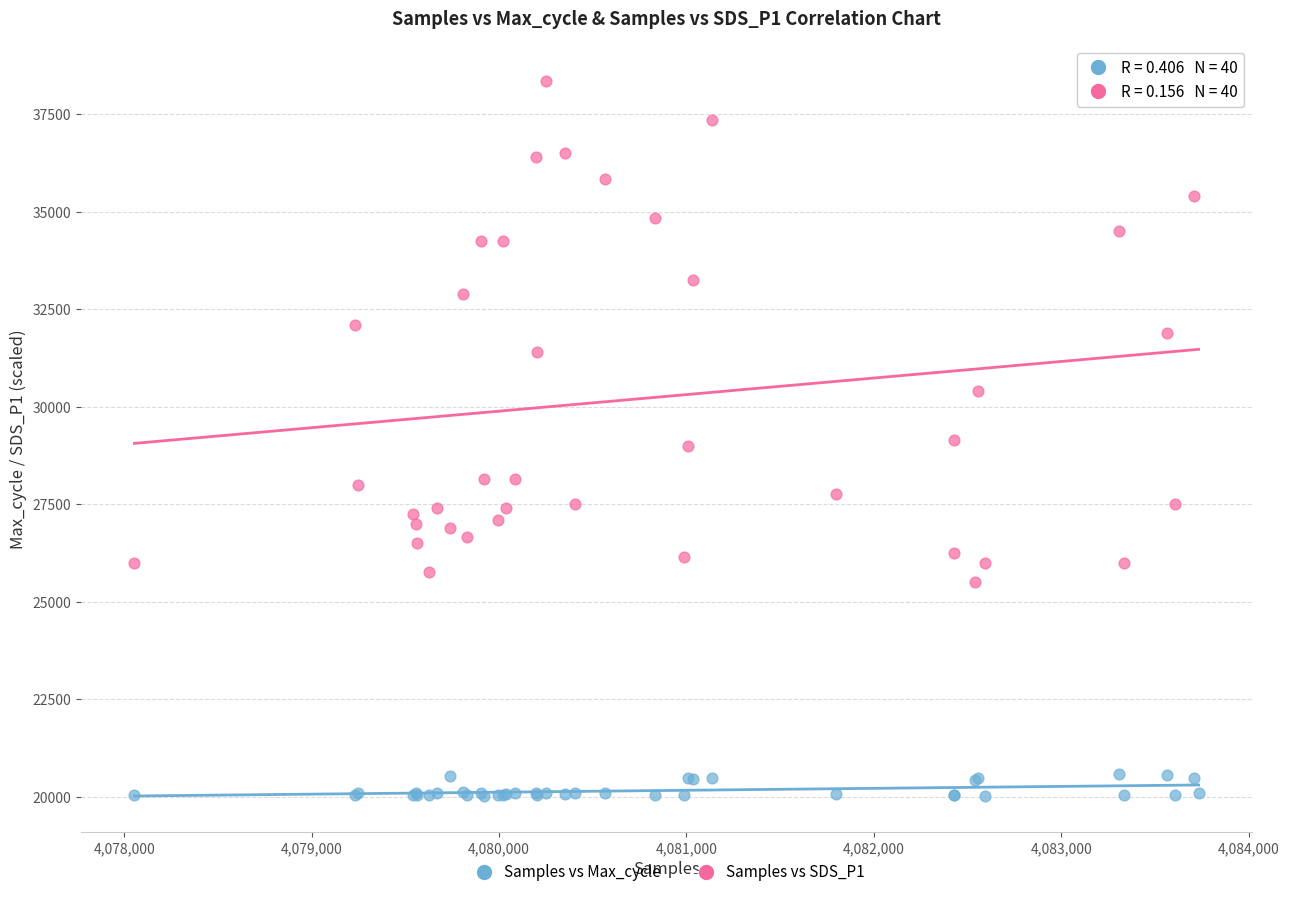

Which series contains the lowest Y value?

Samples vs Max_cycle